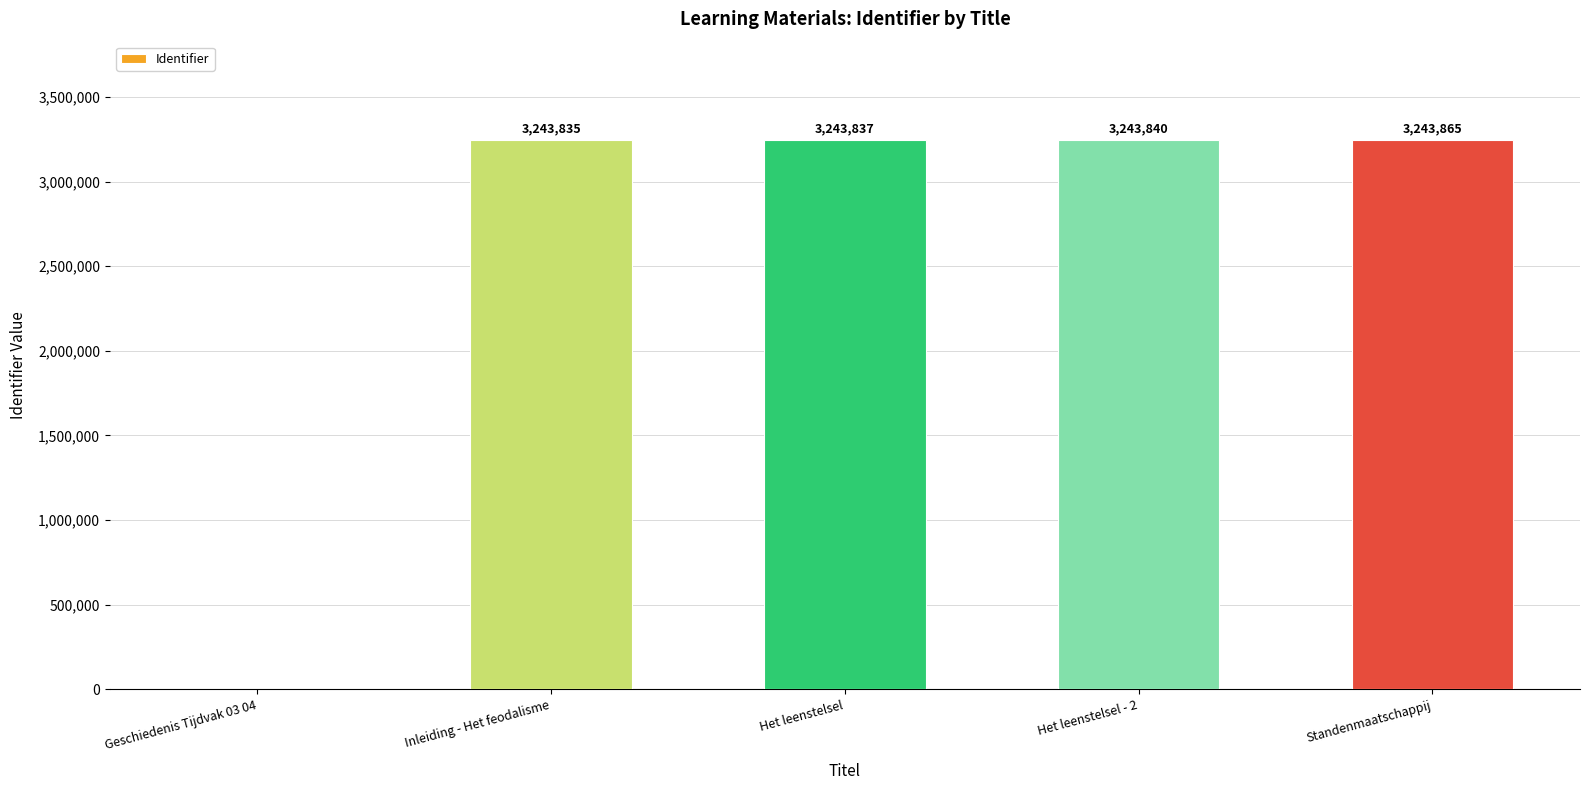

What is the difference between the values at Het leenstelsel and Geschiedenis Tijdvak 03 04?

3243837